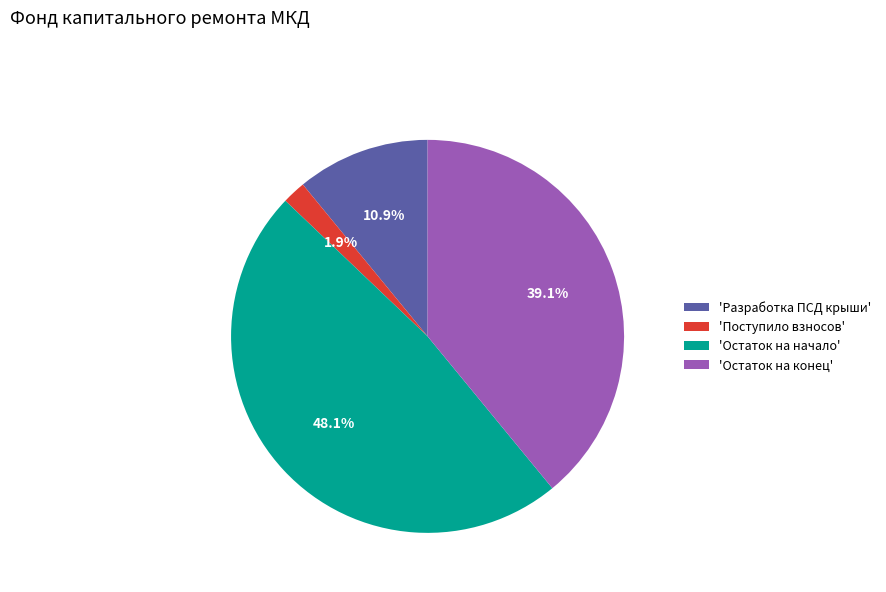

Is there any slice that represents more than half of the pie?

No